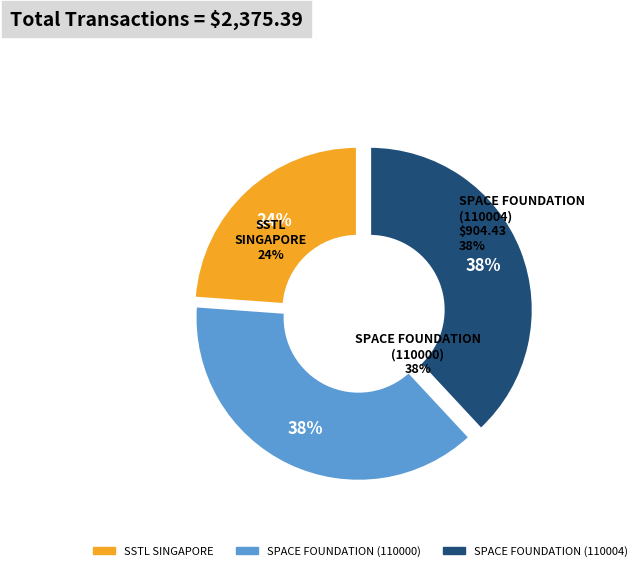

To the nearest percent, what is the difference between the SSTL SINGAPORE and SPACE FOUNDATION (110004) slice percentages?

14%